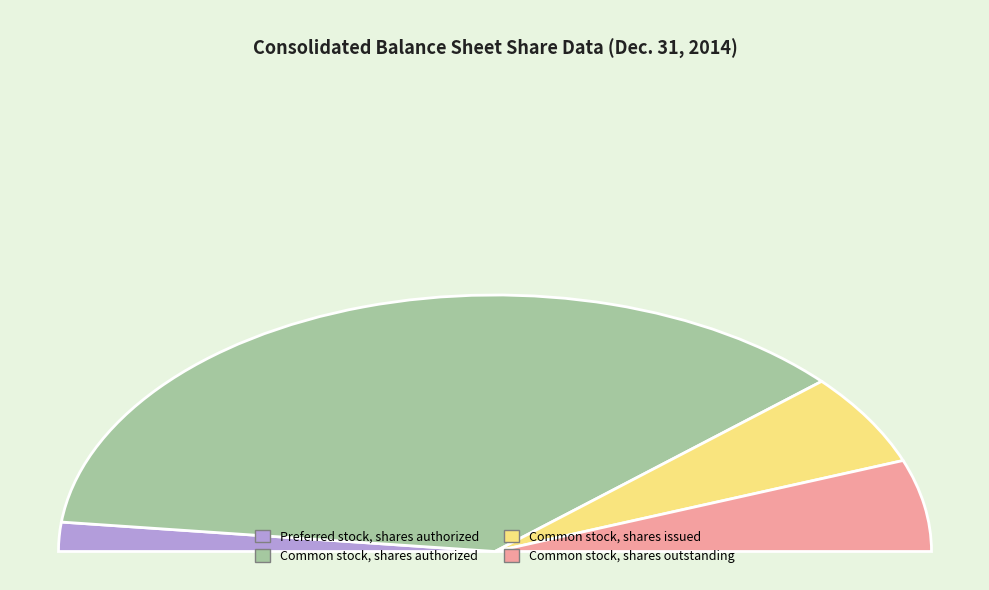

How many segments does this pie chart have?

4